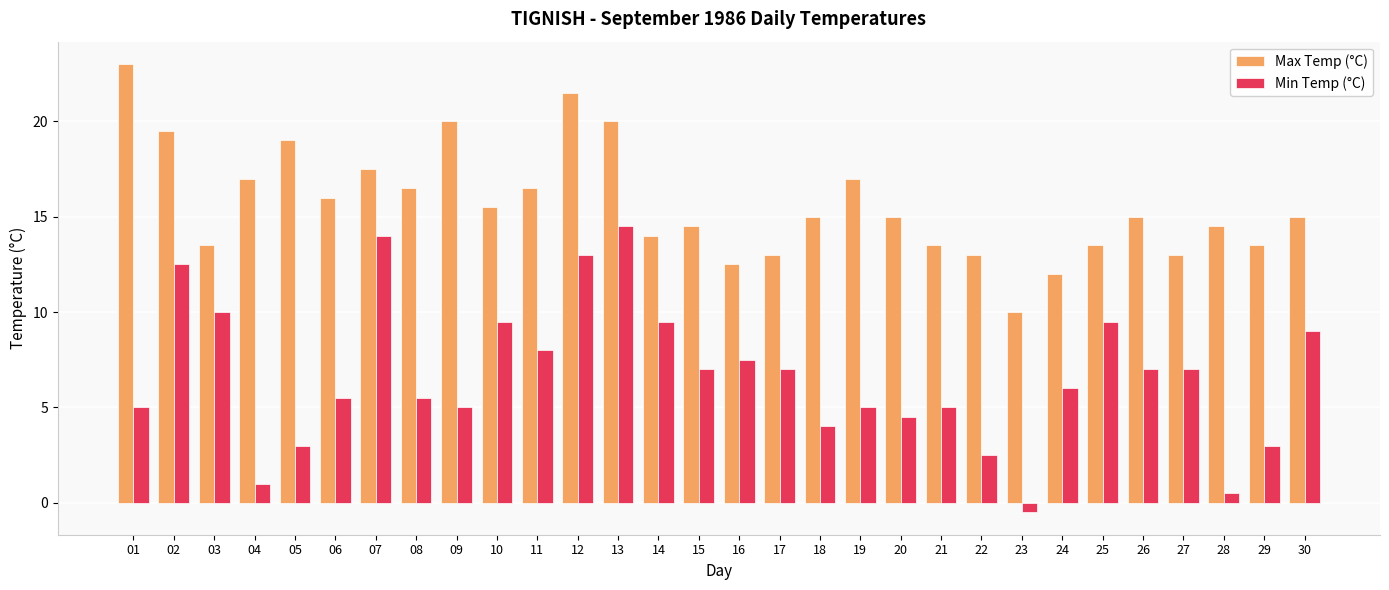

What is the difference between the highest and lowest values at 18?

11.0